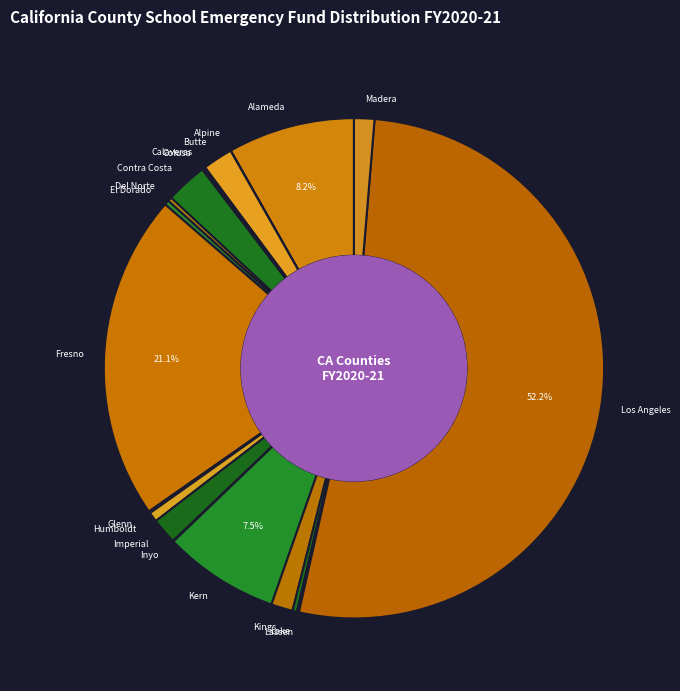

What is the largest slice in the pie chart?

Los Angeles